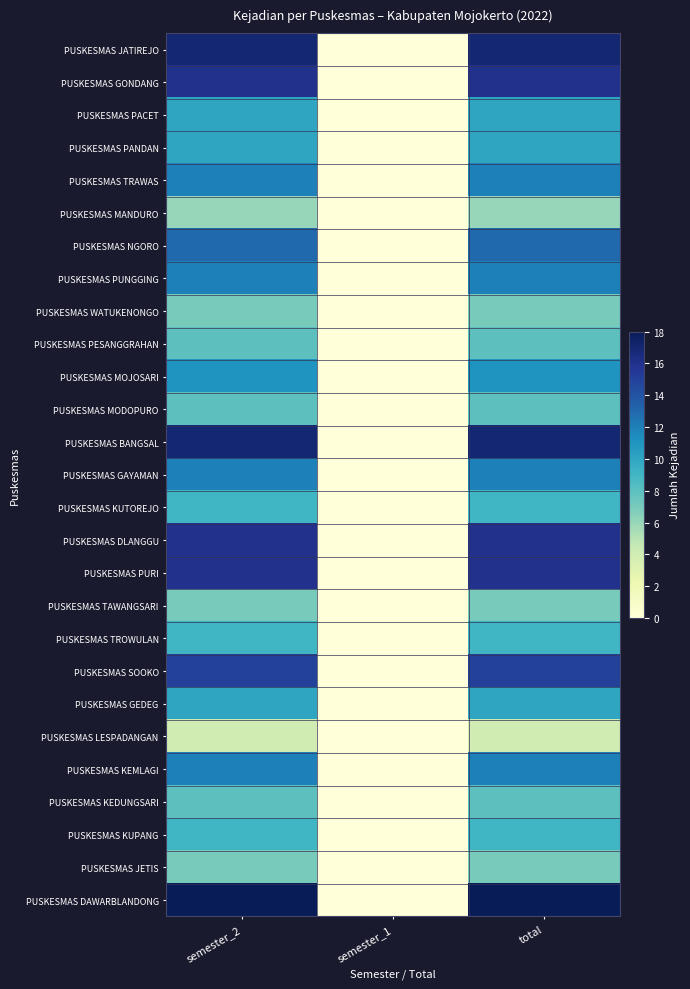

Which has a higher value, semester_1 or total?

total